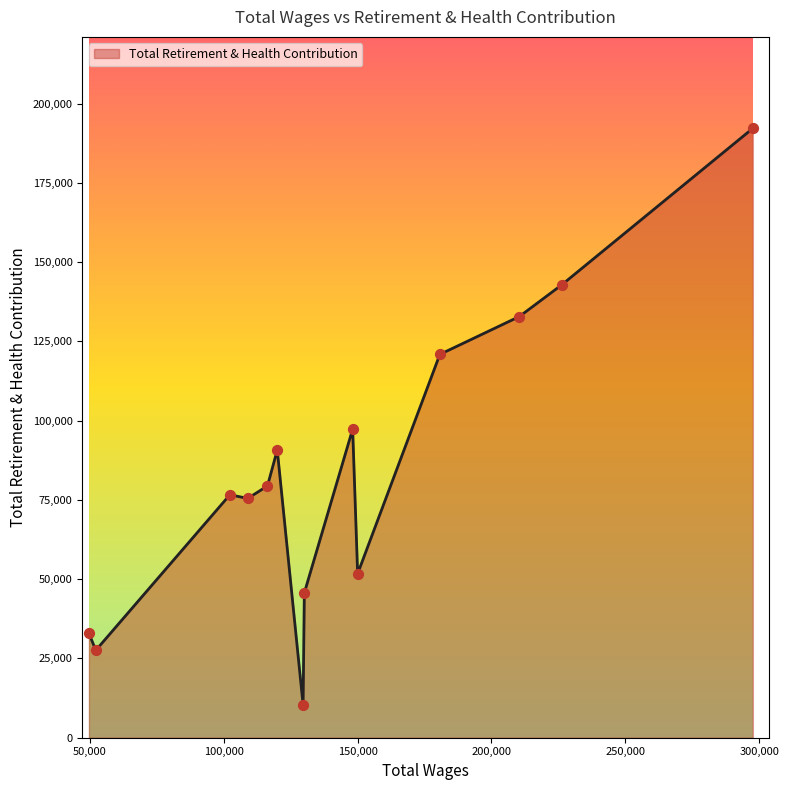

What is the smallest value displayed?

10365